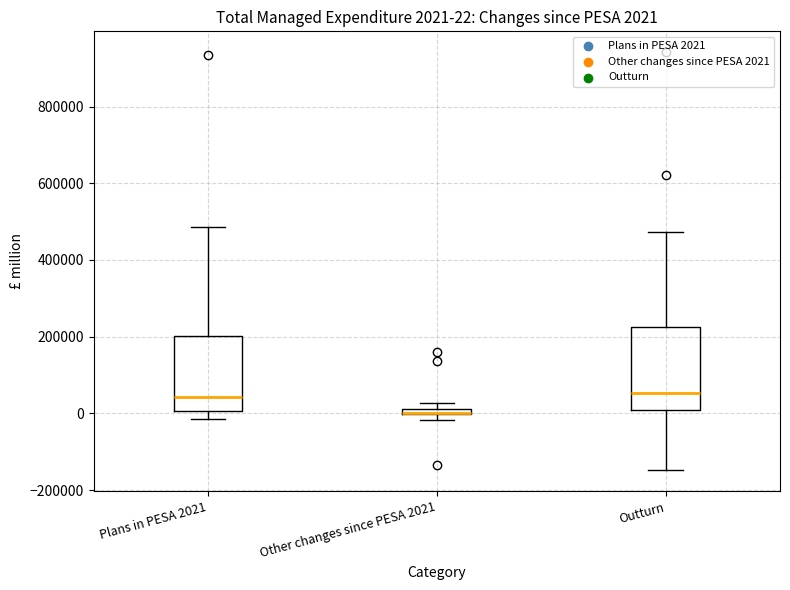

Comparing the boxes themselves (not the whiskers), which one is the tallest?

Outturn